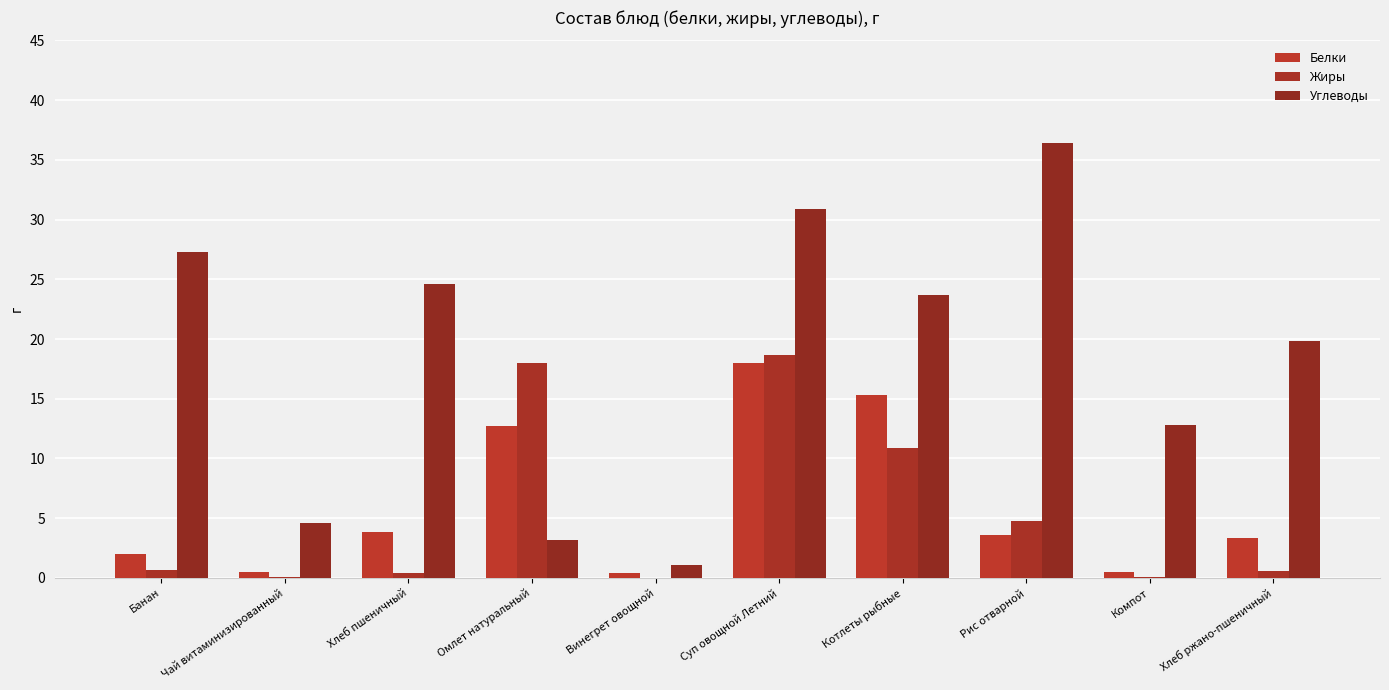

The Углеводы series shows 8.4 at Рис отварной. True or false?

False